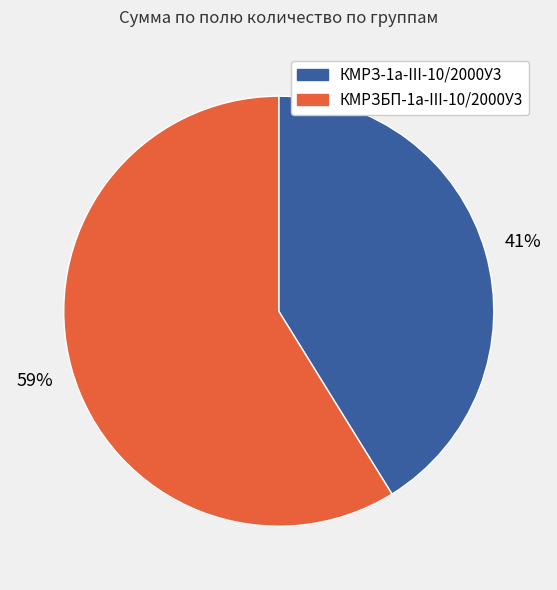

Is the sum of КМРЗБП-1а-III-10/2000У3 and КМРЗ-1а-III-10/2000У3 greater than half?

Yes